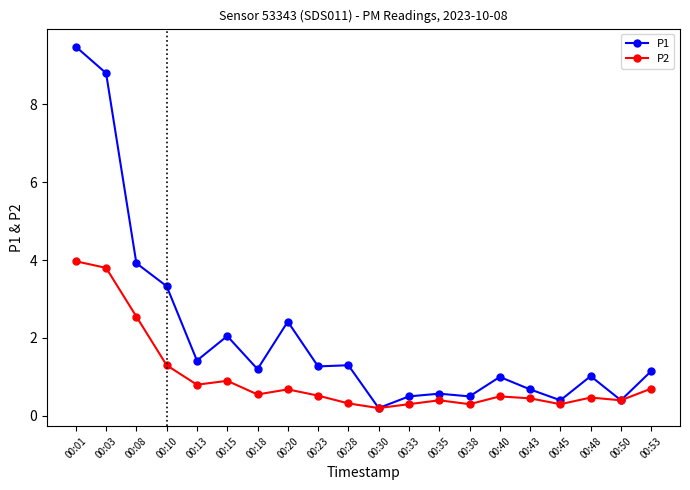

What is the value of the P1 point at the 17th from the left?

0.4